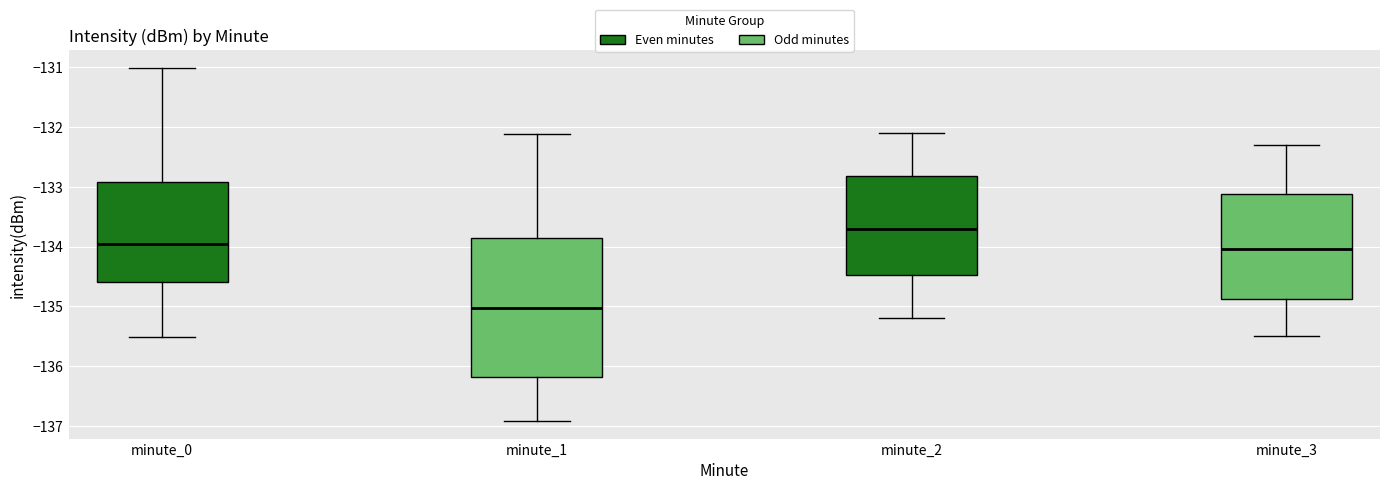

Reading left to right, transcribe this box plot: for each box, give where its median line is, the range the box spans, and where its two whiskers end, as read against the y-axis. The values are not printed on the chart, so give them approximately, as read against the axis.

minute_0: median -134.0, box -134.6 to -132.9, whiskers -135.5 to -131.0
minute_1: median -135.0, box -136.2 to -133.9, whiskers -136.9 to -132.1
minute_2: median -133.7, box -134.5 to -132.8, whiskers -135.2 to -132.1
minute_3: median -134.0, box -134.9 to -133.1, whiskers -135.5 to -132.3